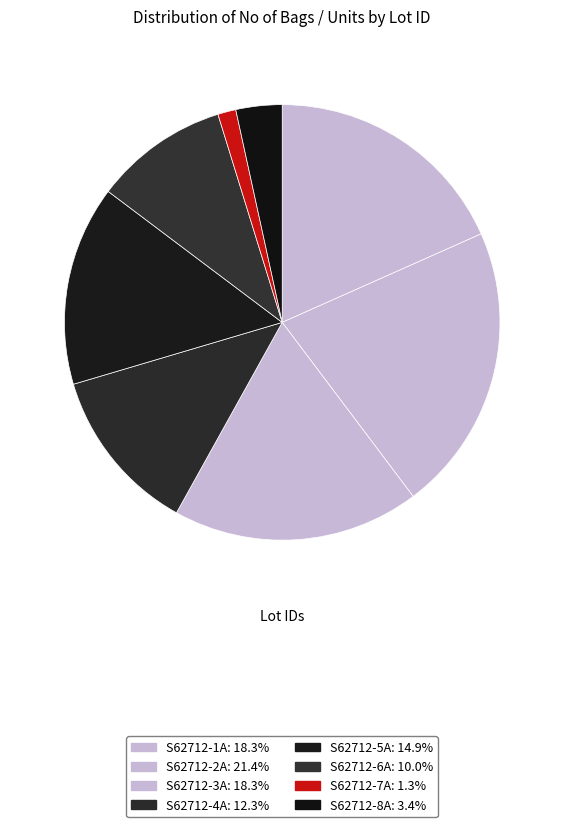

Combined, what portion of the pie is S62712-1A and S62712-3A?

36.7%